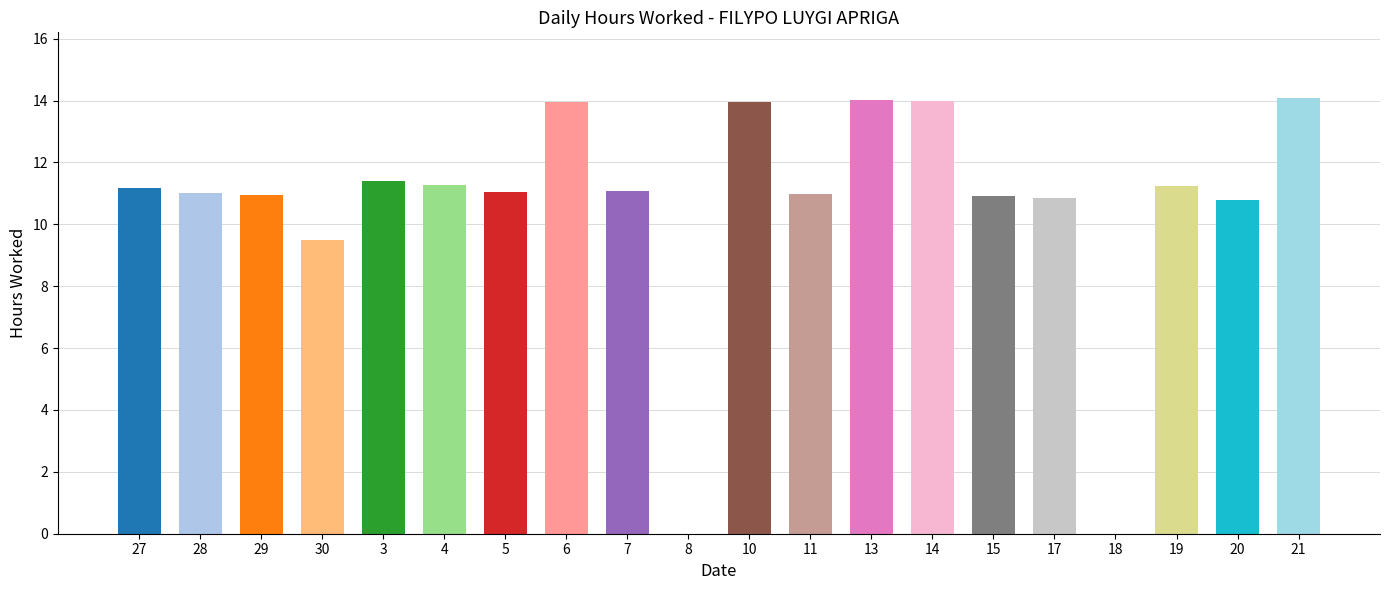

How many distinct data groups are displayed?

1